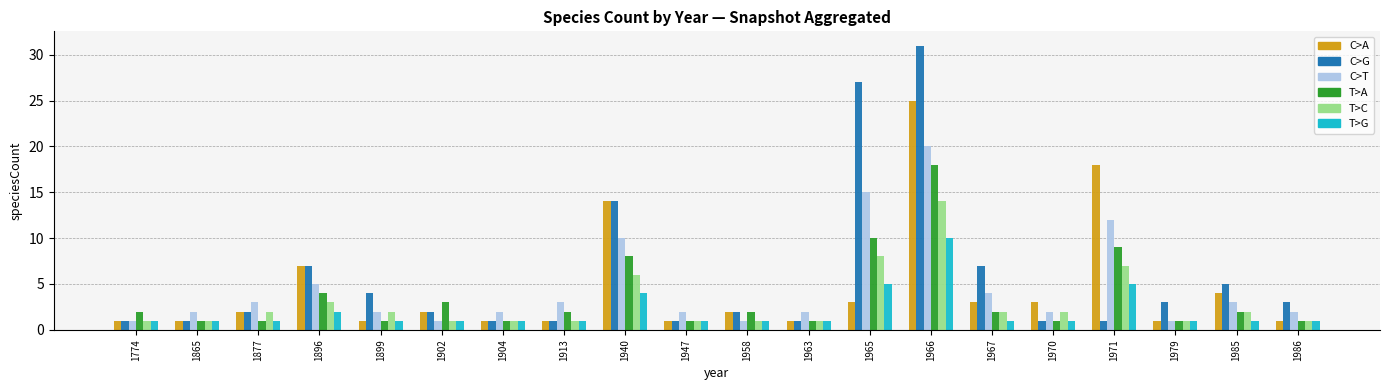

Is it true that T>C equals 2 at 1877?

True